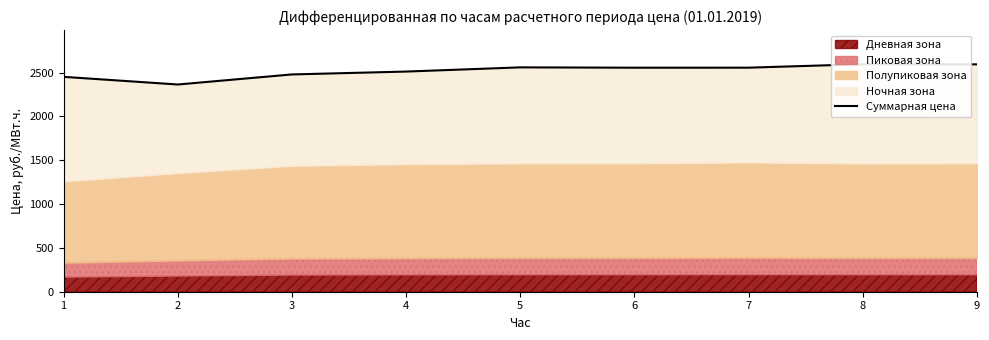

Which label corresponds to the largest value in the chart?

8